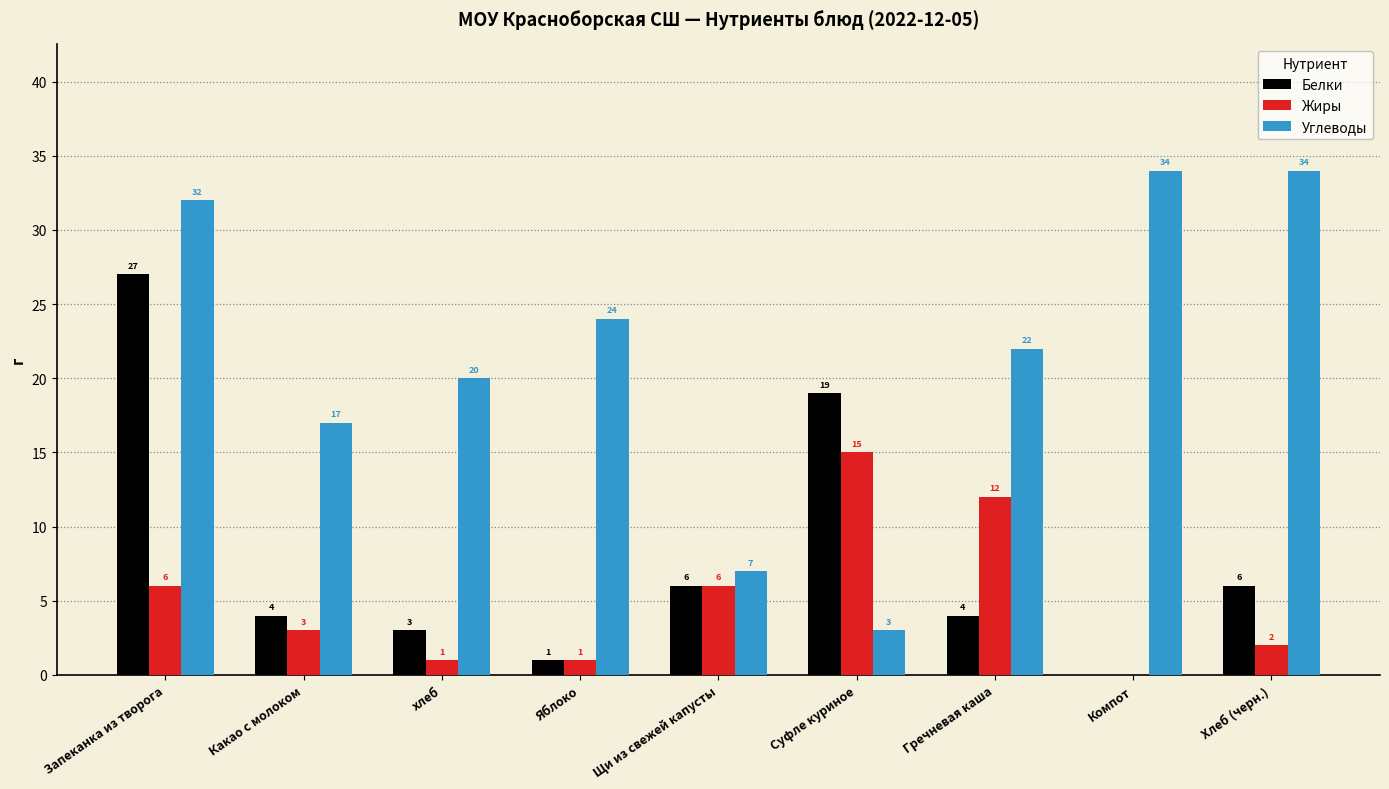

How many distinct data groups are displayed?

3